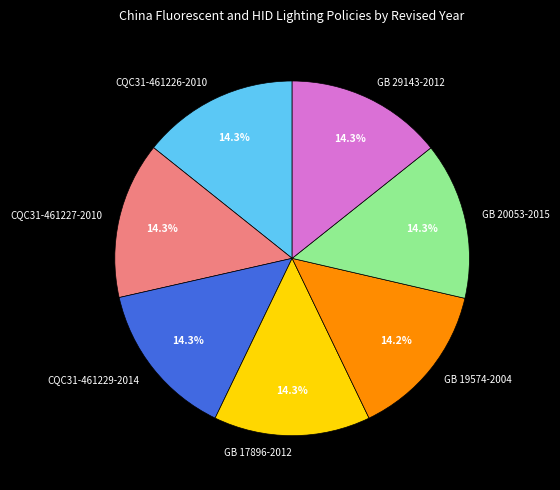

What portion of the pie excludes GB 19574-2004?

85.8%